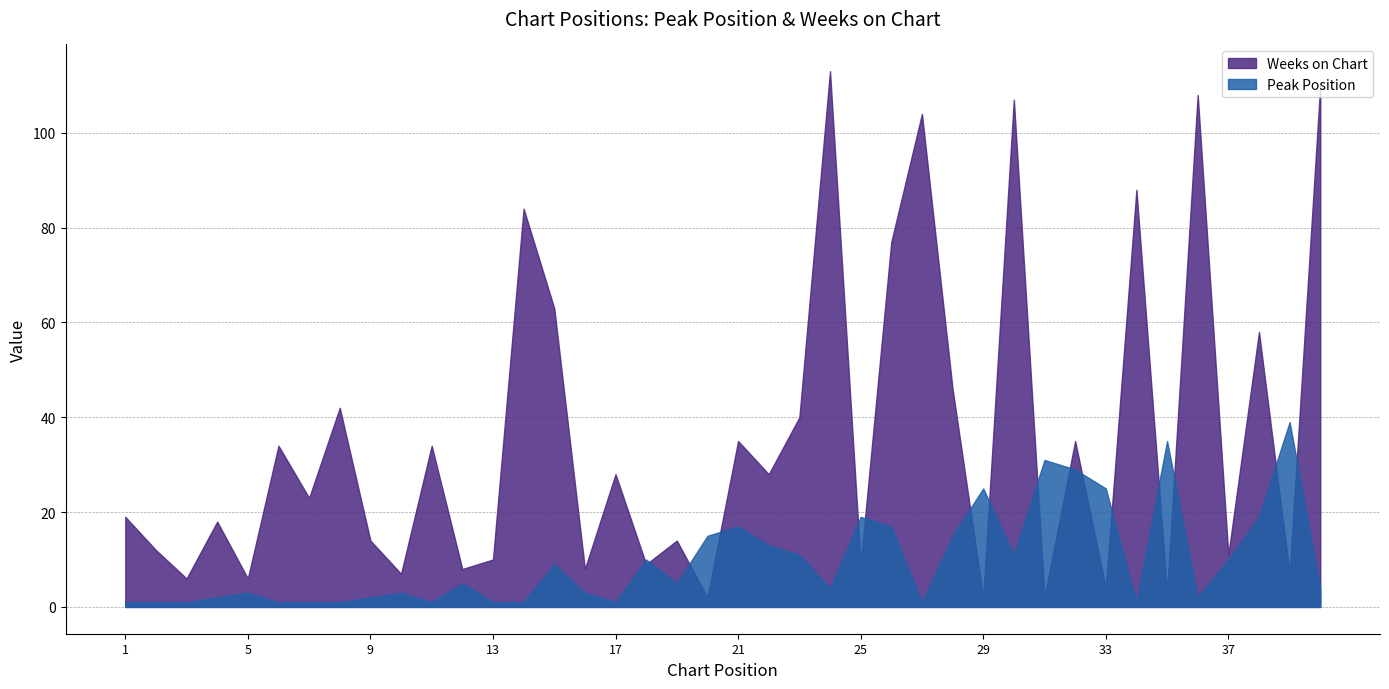

True or false: Weeks on Chart has a value of 7 at 10.

True